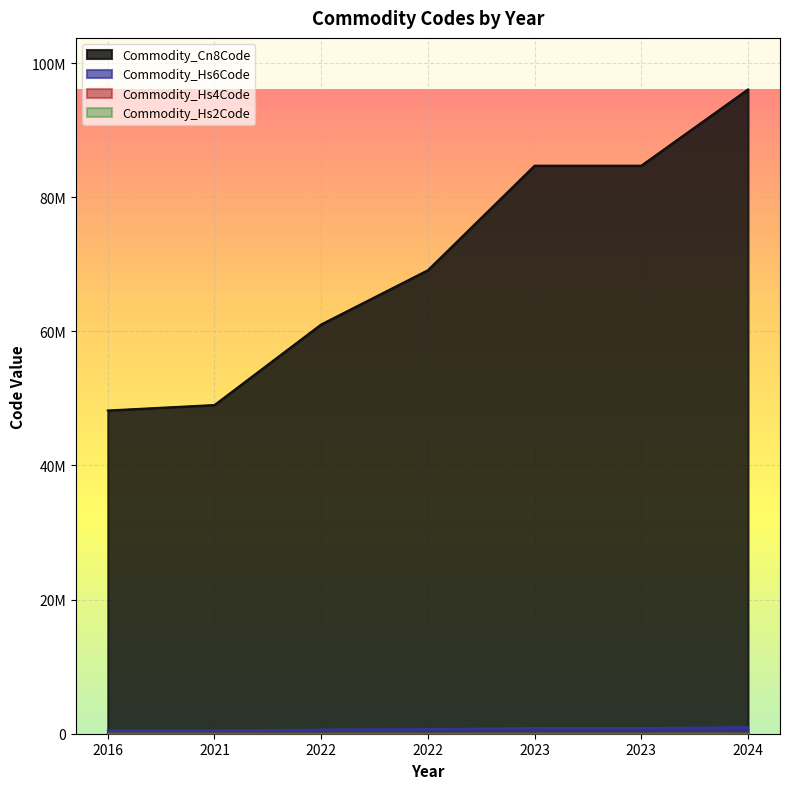

Which series has the widest spread of values?

Commodity_Cn8Code